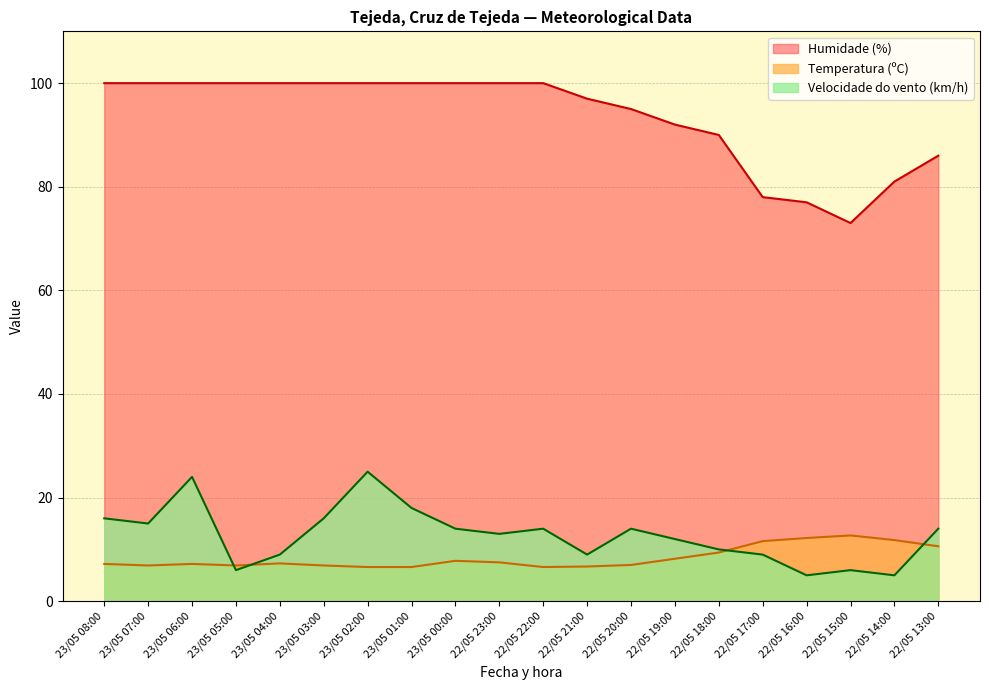

At how many categories does at least one series exceed 80?

17